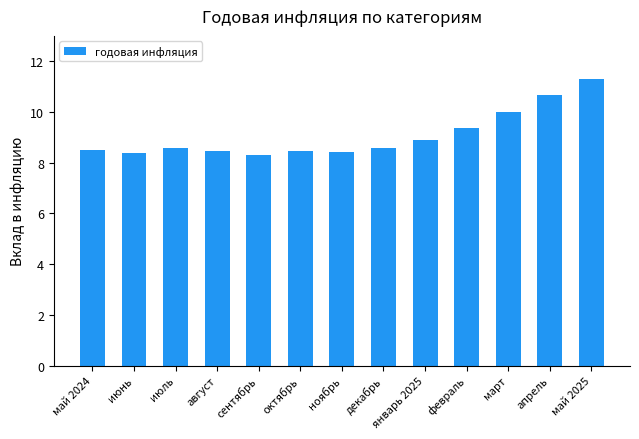

What is the average value?

9.1